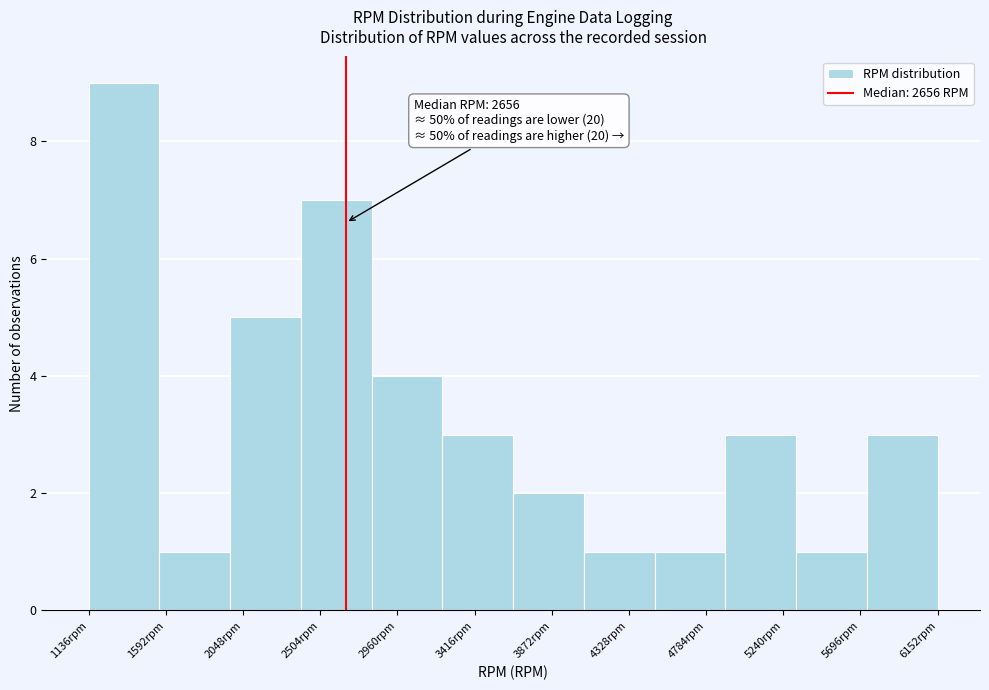

Over which range of the x-axis is the bar tallest?

1150 to 1550